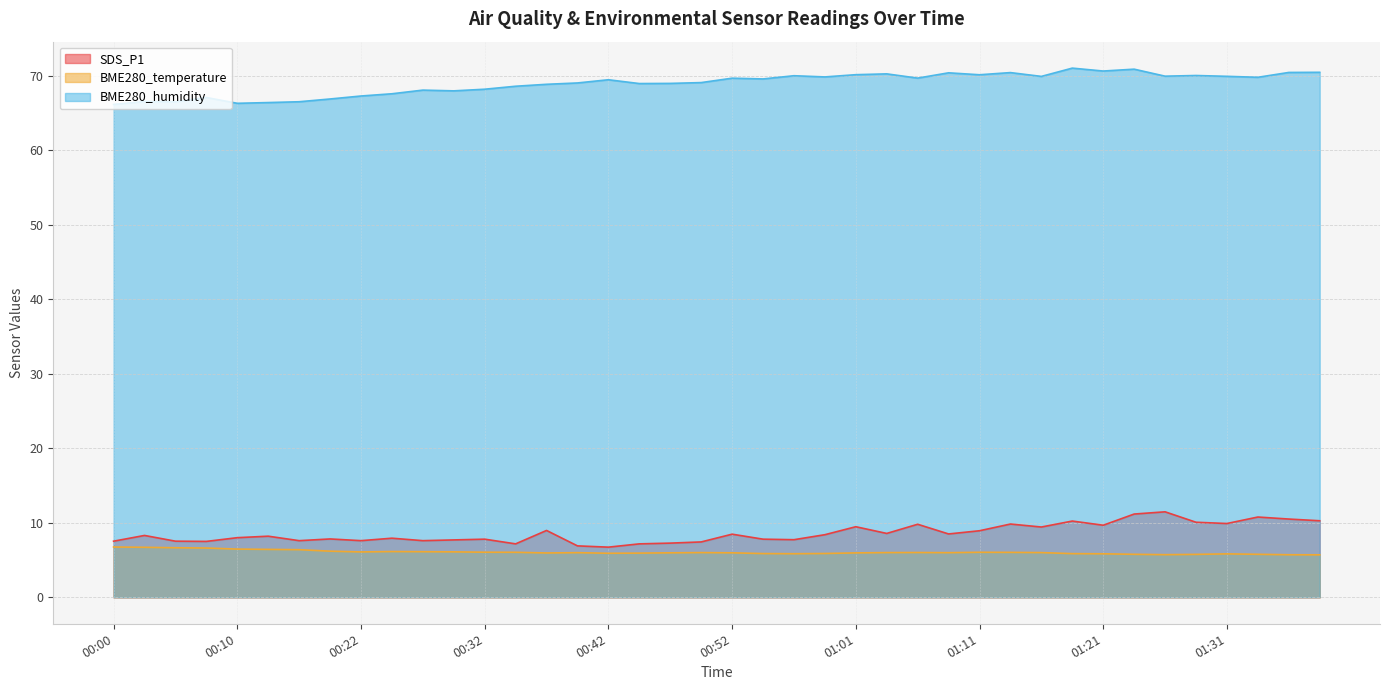

True or false: BME280_temperature and SDS_P1 intersect in this chart.

False